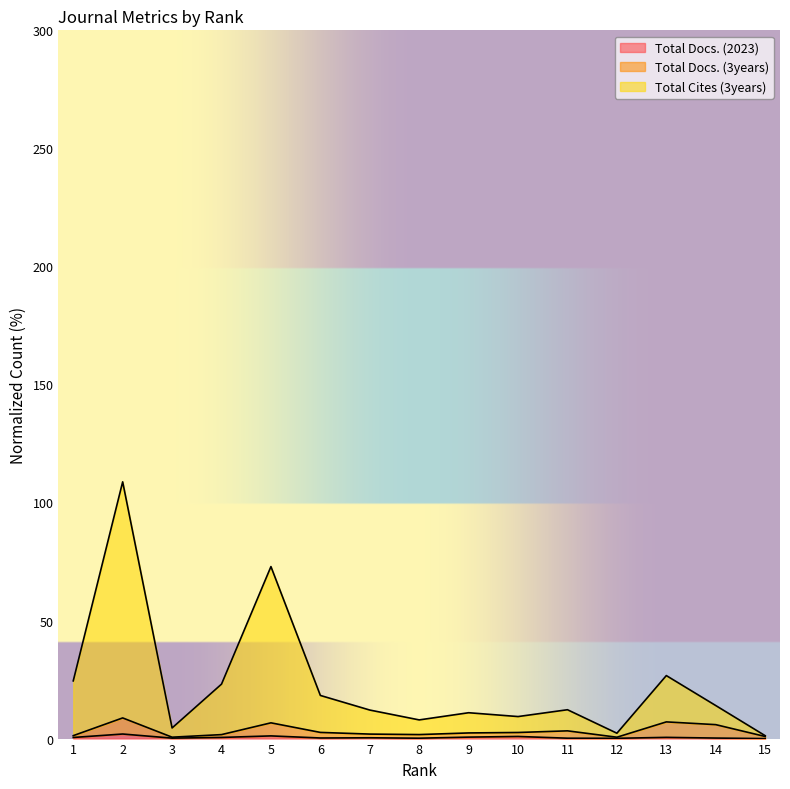

True or false: Total Docs. (2023) has a value of 0.1 at 14.

False